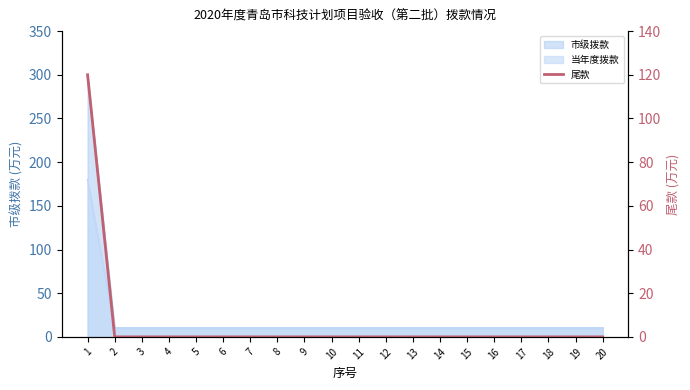

Does the chart display data point markers on the line(s)?

No